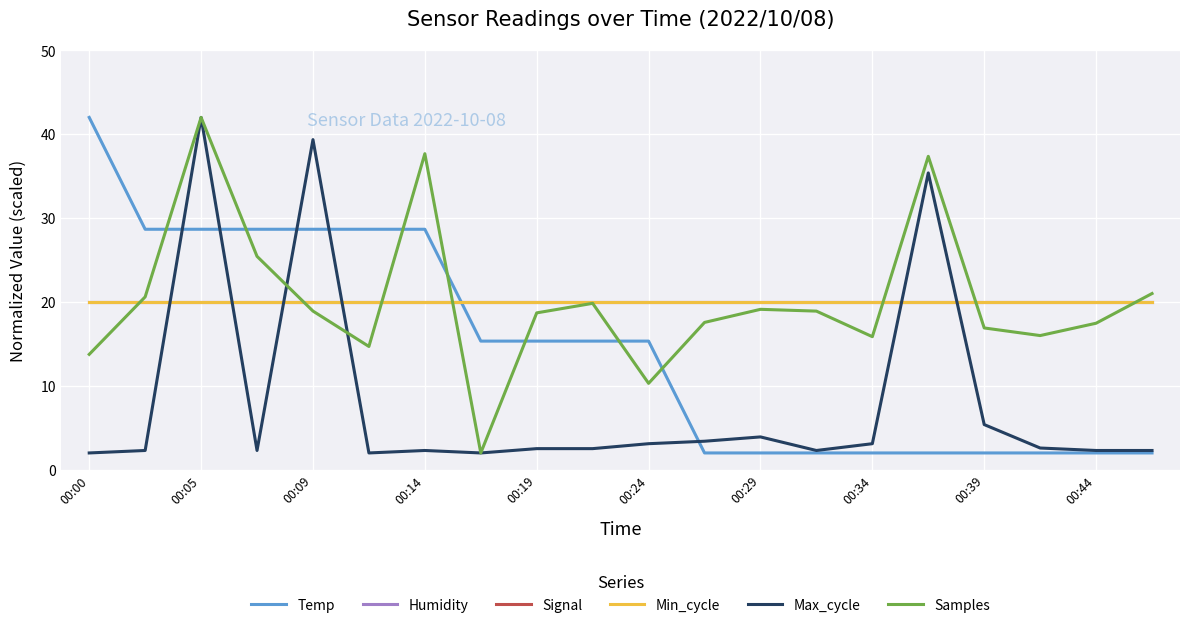

Does the chart have visible grid lines?

Yes